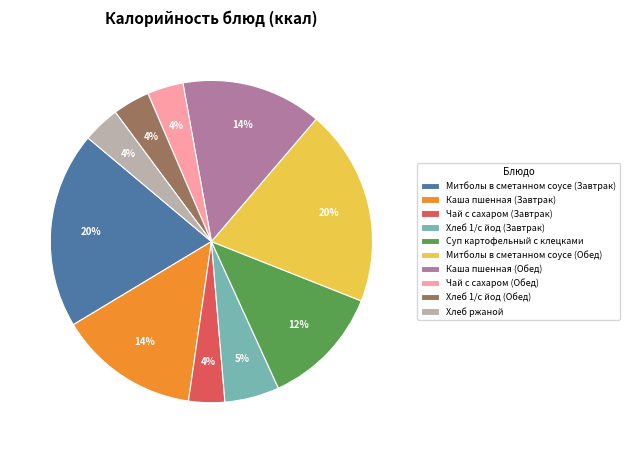

What percentage is the Хлеб 1/с йод (Обед) slice, to the nearest percent?

4%